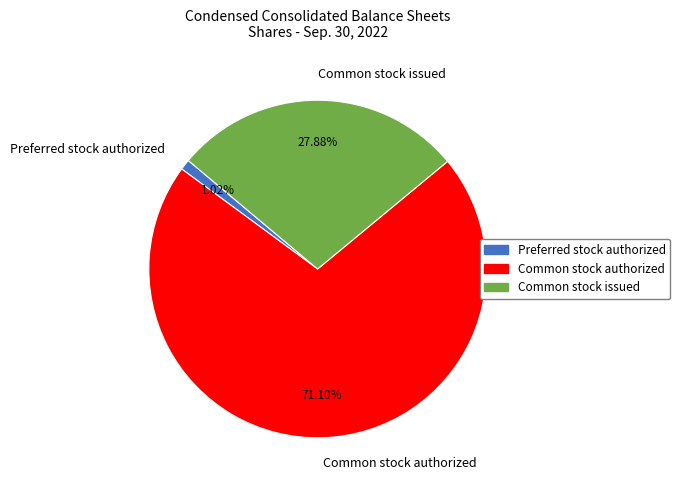

Is it true that Common stock authorized is 80% of the pie?

False